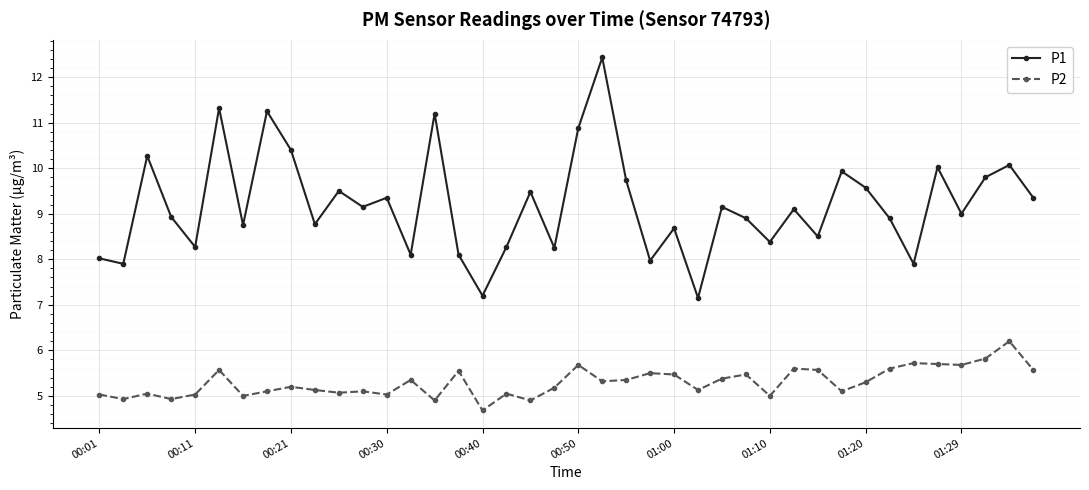

Which series has the largest total across all categories?

P1